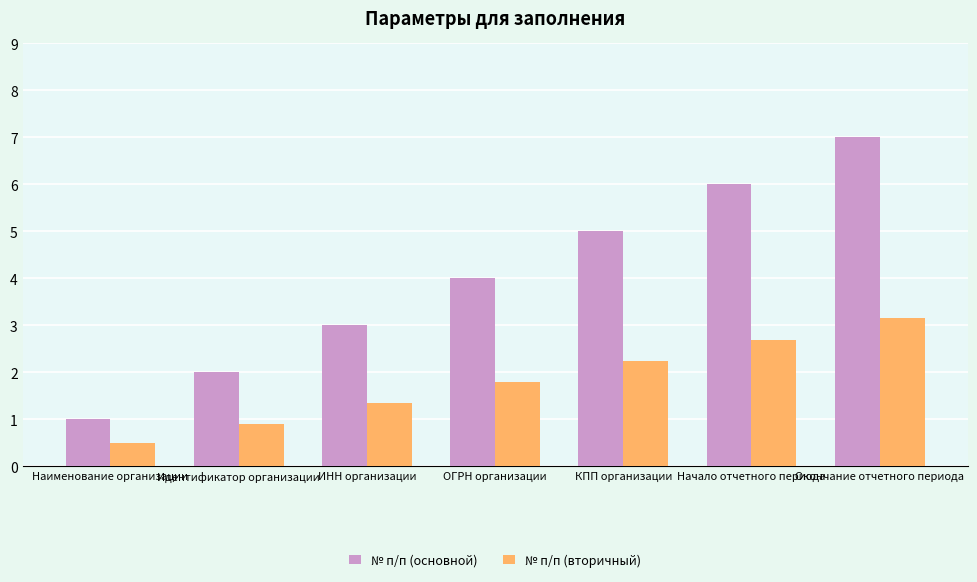

The № п/п (основной) series shows 0.7 at ИНН организации. True or false?

False